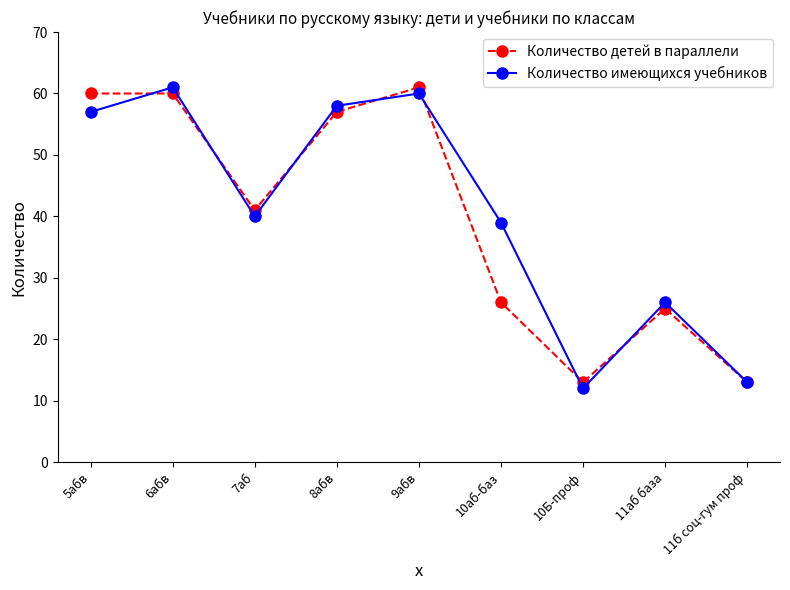

Where is the first local maximum for Количество имеющихся учебников?

6абв